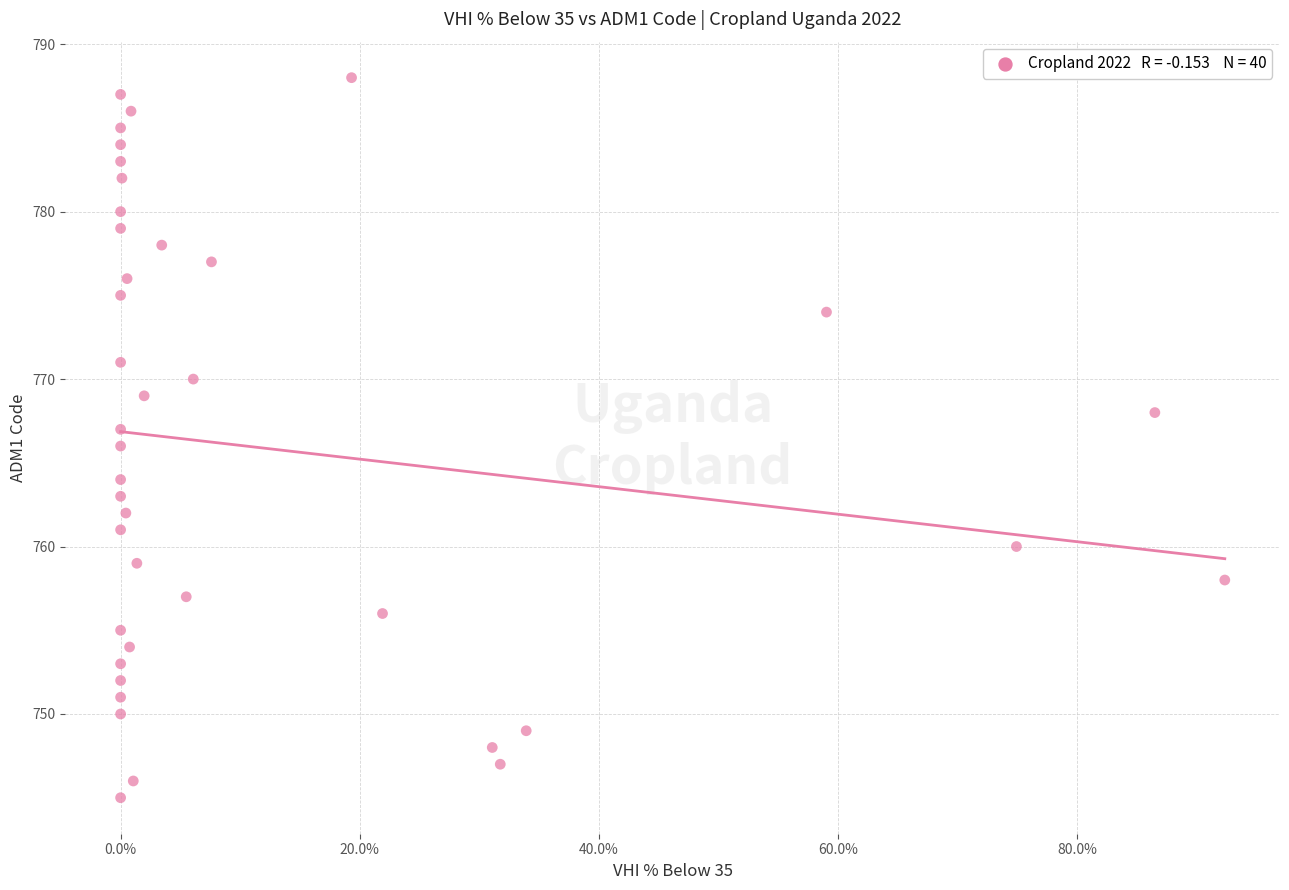

What is the range of Y values (max minus min)?

43